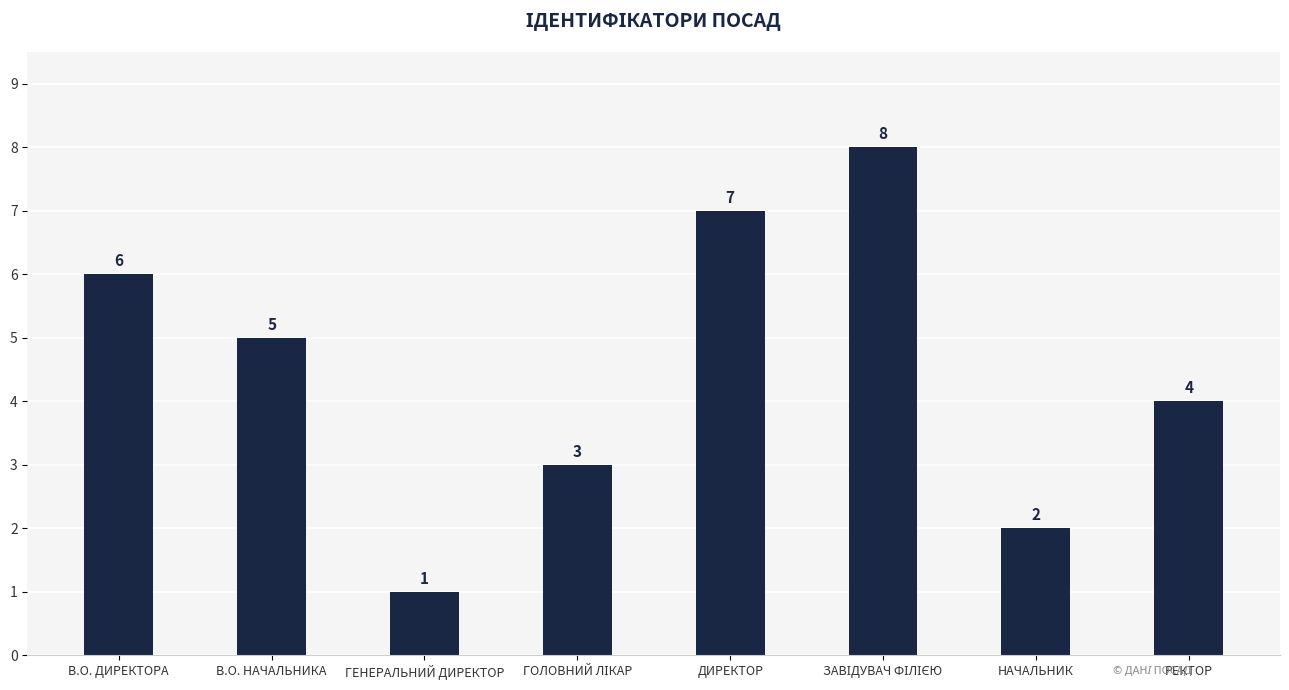

What is the sum of the values at В.О. ДИРЕКТОРА and ДИРЕКТОР?

13